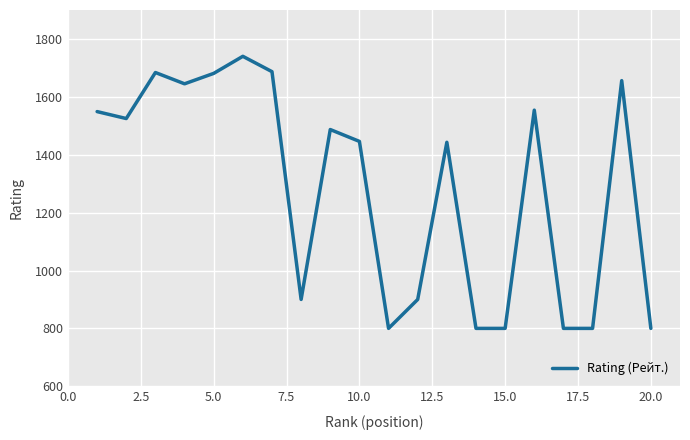

What is the difference between the maximum and minimum values?

940